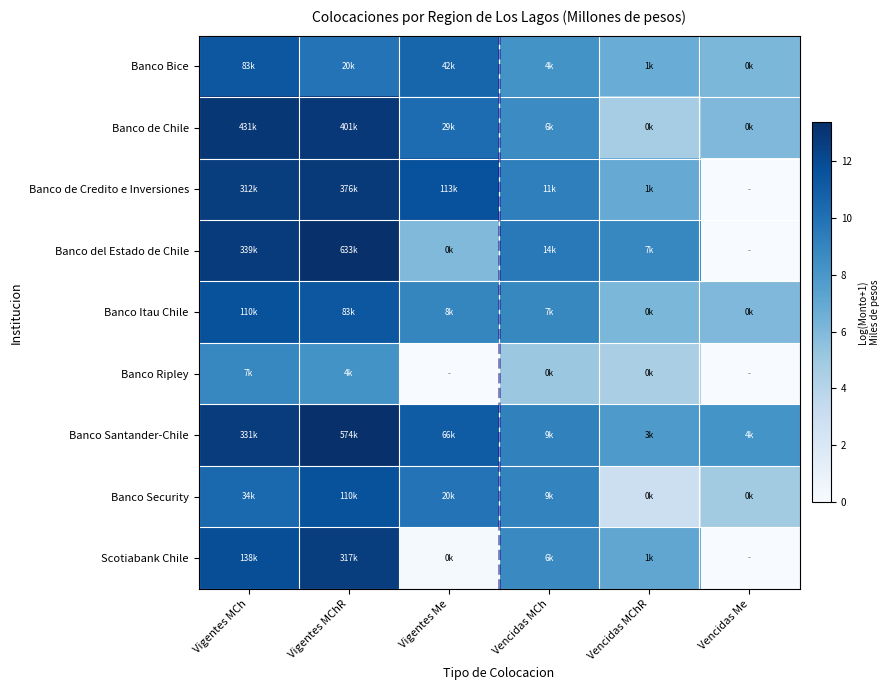

How many data points does each series have?

6